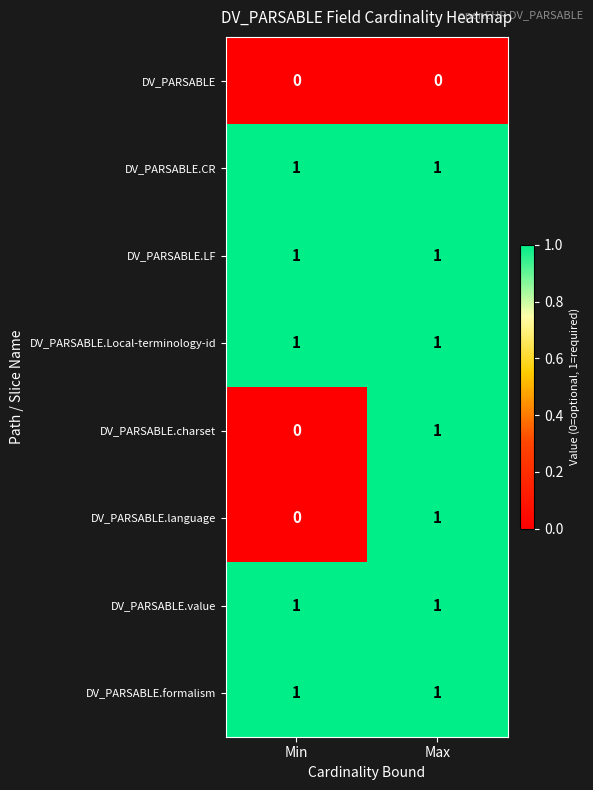

Rank the categories by DV_PARSABLE.language value from highest to lowest.

Max, Min